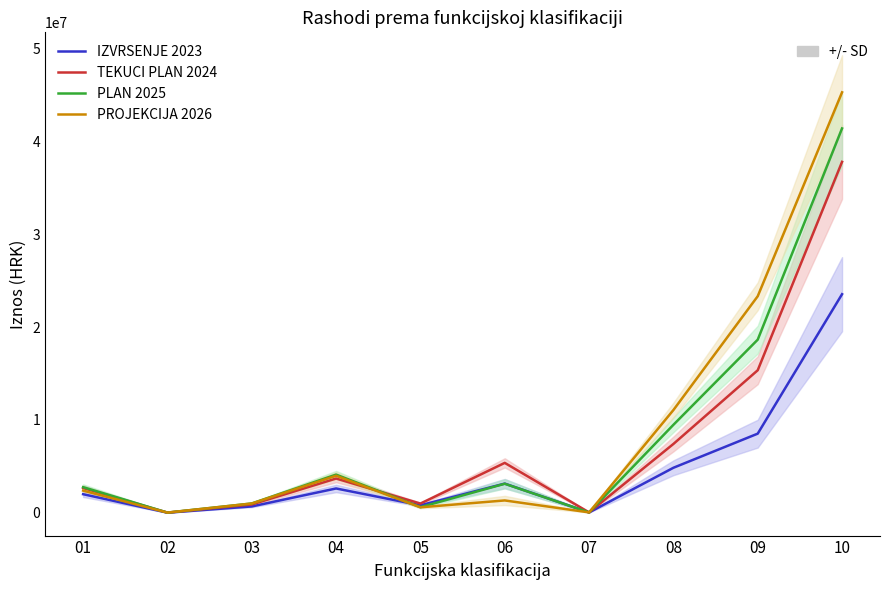

At which label does IZVRSENJE 2023 first exceed 2613569?

04